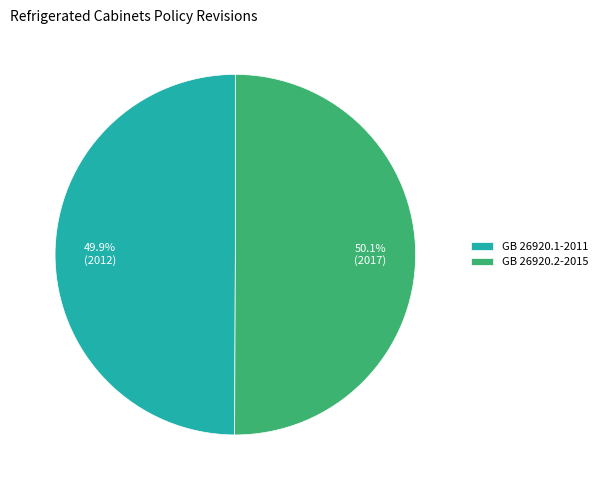

Is there any slice that represents more than half of the pie?

Yes